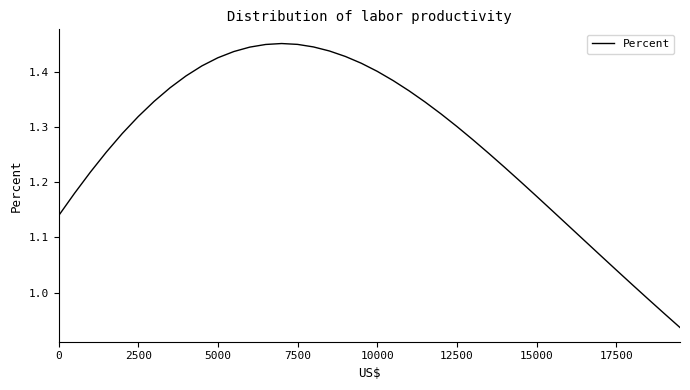

What is the sum of all values?

50.9